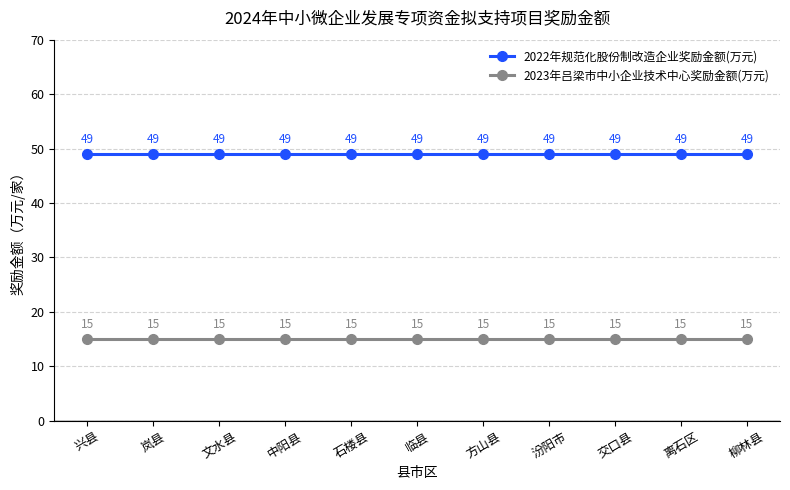

Is the value of 2023年吕梁市中小企业技术中心奖励金额(万元) at 中阳县 greater than the value of 2022年规范化股份制改造企业奖励金额(万元) at 岚县?

No